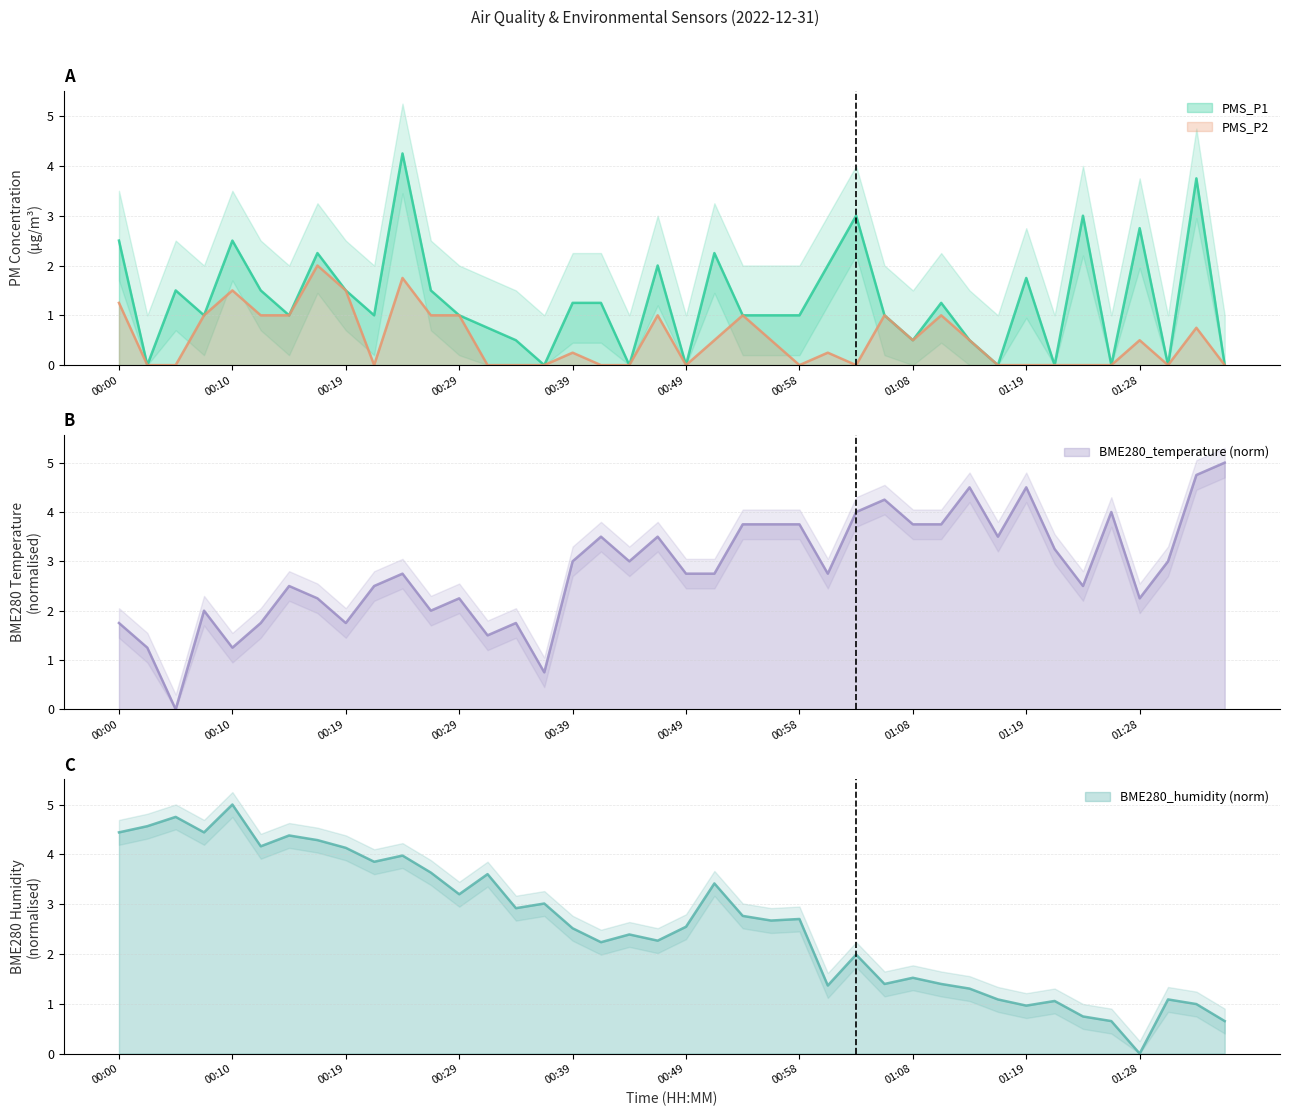

Reading left to right, extract all data points from this chart.

PMS_P1: 2.5	0.0	1.5	1.0	2.5	1.5	1.0	2.2	1.5	1.0	4.2	1.5	1.0	0.8	0.5	0.0	1.2	1.2	0.0	2.0	0.0	2.2	1.0	1.0	1.0	2.0	3.0	1.0	0.5	1.2	0.5	0.0	1.8	0.0	3.0	0.0	2.8	0.0	3.8	0.0
PMS_P2: 1.2	0.0	0.0	1.0	1.5	1.0	1.0	2.0	1.5	0.0	1.8	1.0	1.0	0.0	0.0	0.0	0.2	0.0	0.0	1.0	0.0	0.5	1.0	0.5	0.0	0.2	0.0	1.0	0.5	1.0	0.5	0.0	0.0	0.0	0.0	0.0	0.5	0.0	0.8	0.0
BME280_temperature: 1.7	1.3	0.0	2.0	1.3	1.7	2.5	2.3	1.7	2.5	2.8	2.0	2.3	1.5	1.7	0.7	3.0	3.5	3.0	3.5	2.8	2.8	3.7	3.7	3.7	2.8	4.0	4.2	3.7	3.7	4.5	3.5	4.5	3.3	2.5	4.0	2.3	3.0	4.7	5.0
BME280_humidity: 4.4	4.6	4.8	4.4	5.0	4.2	4.4	4.3	4.1	3.9	4.0	3.6	3.2	3.6	2.9	3.0	2.5	2.2	2.4	2.3	2.5	3.4	2.8	2.7	2.7	1.4	2.0	1.4	1.5	1.4	1.3	1.1	1.0	1.1	0.7	0.7	0.0	1.1	1.0	0.7